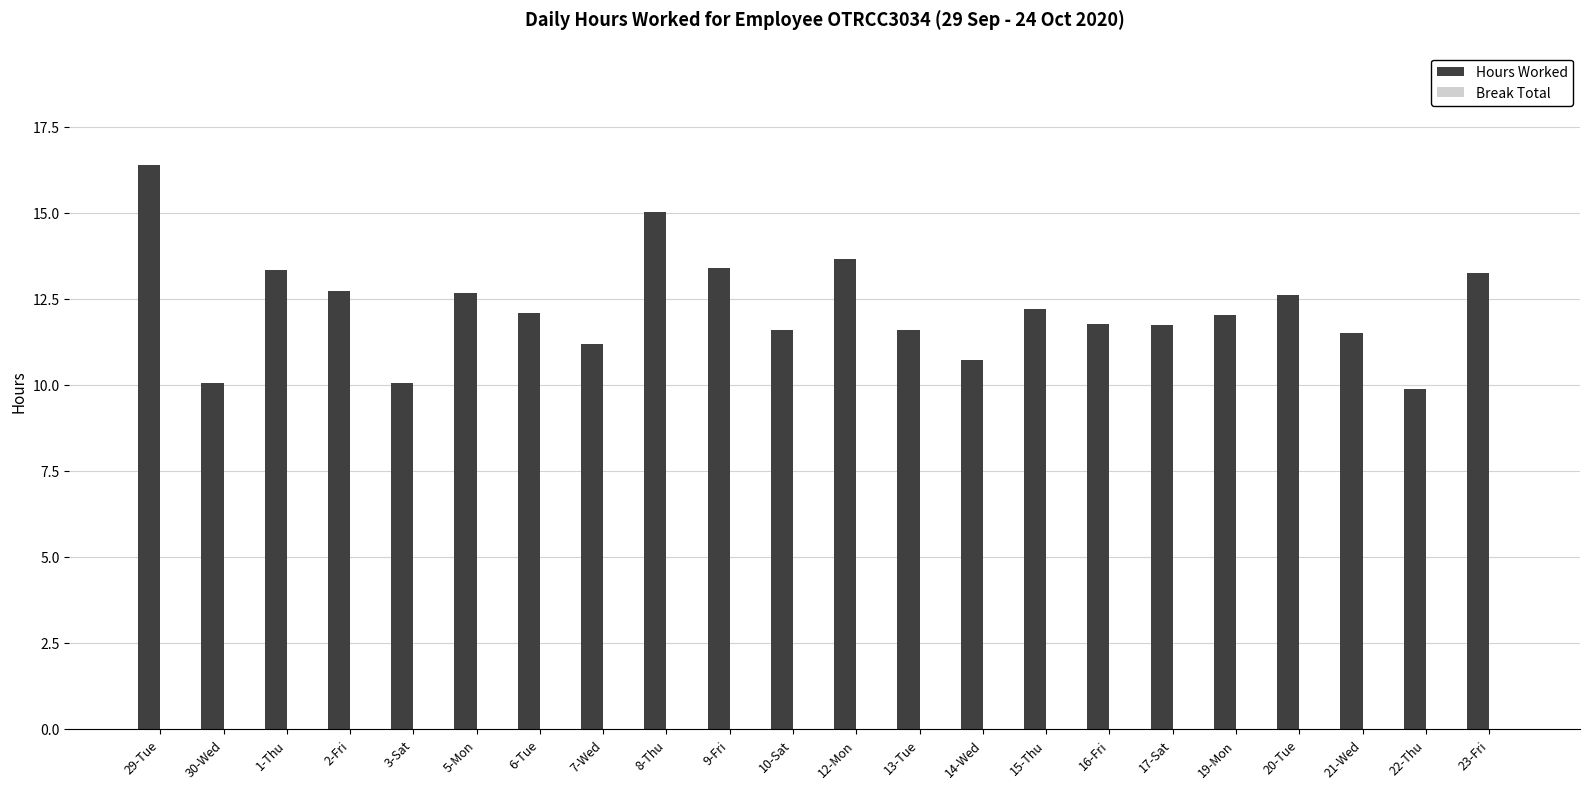

Is it true that the value at 2-Fri is 20.2?

False